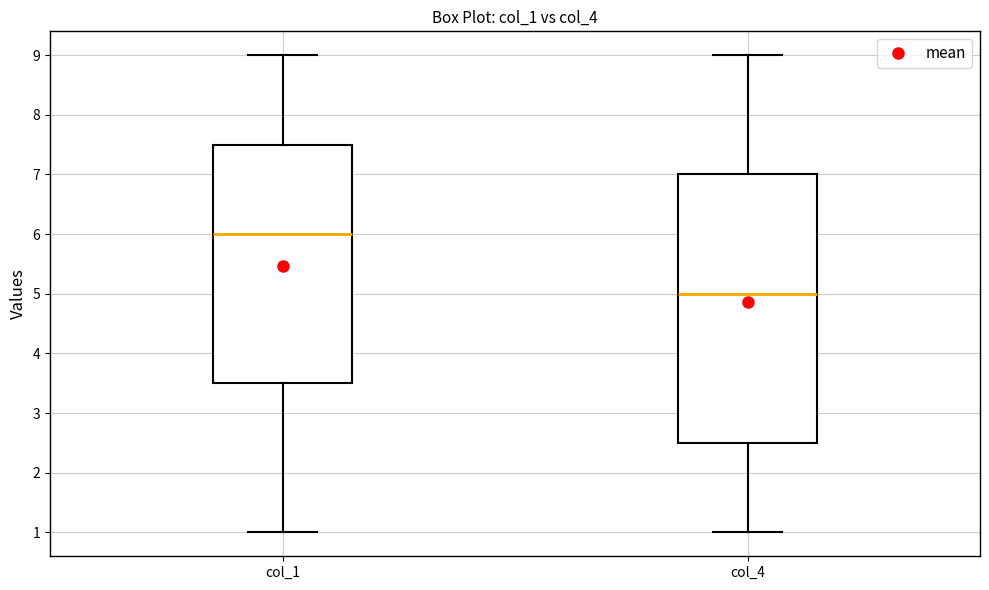

Which box is the tallest, from its lower edge to its upper edge?

col_4